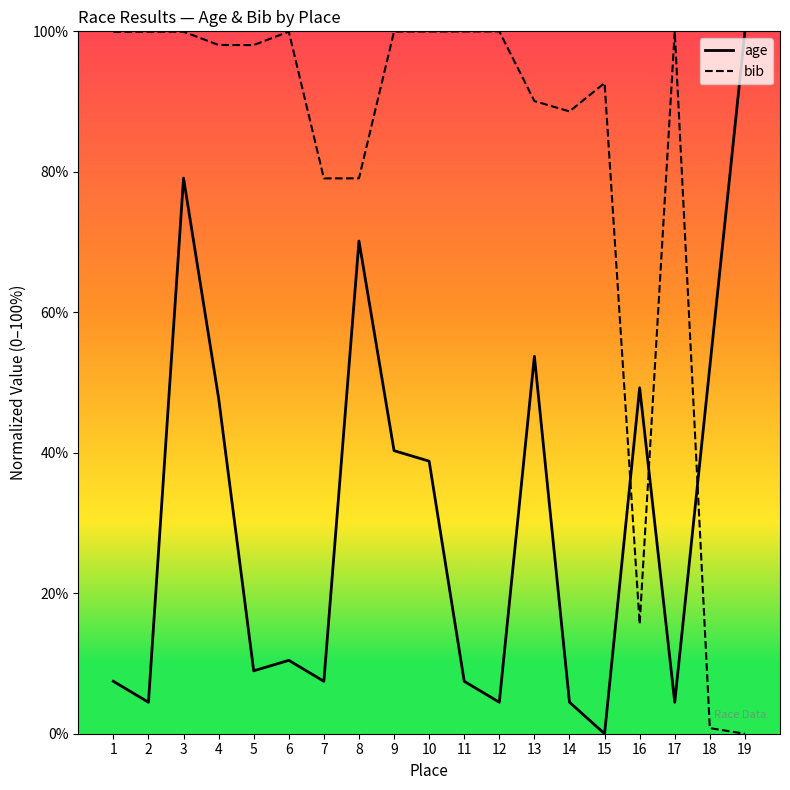

At how many categories does at least one series exceed 66?

17